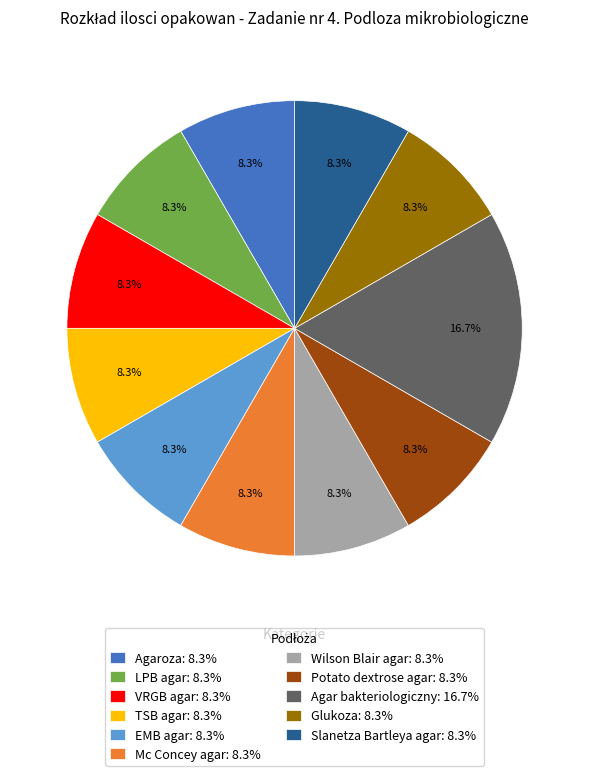

How many slices are in this pie chart?

11